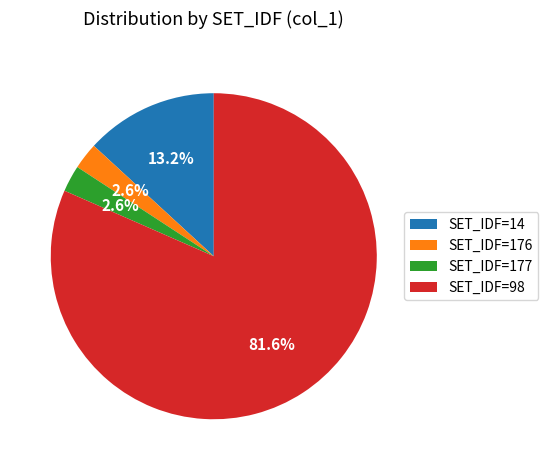

Which slice represents more than half of the pie?

SET_IDF=98